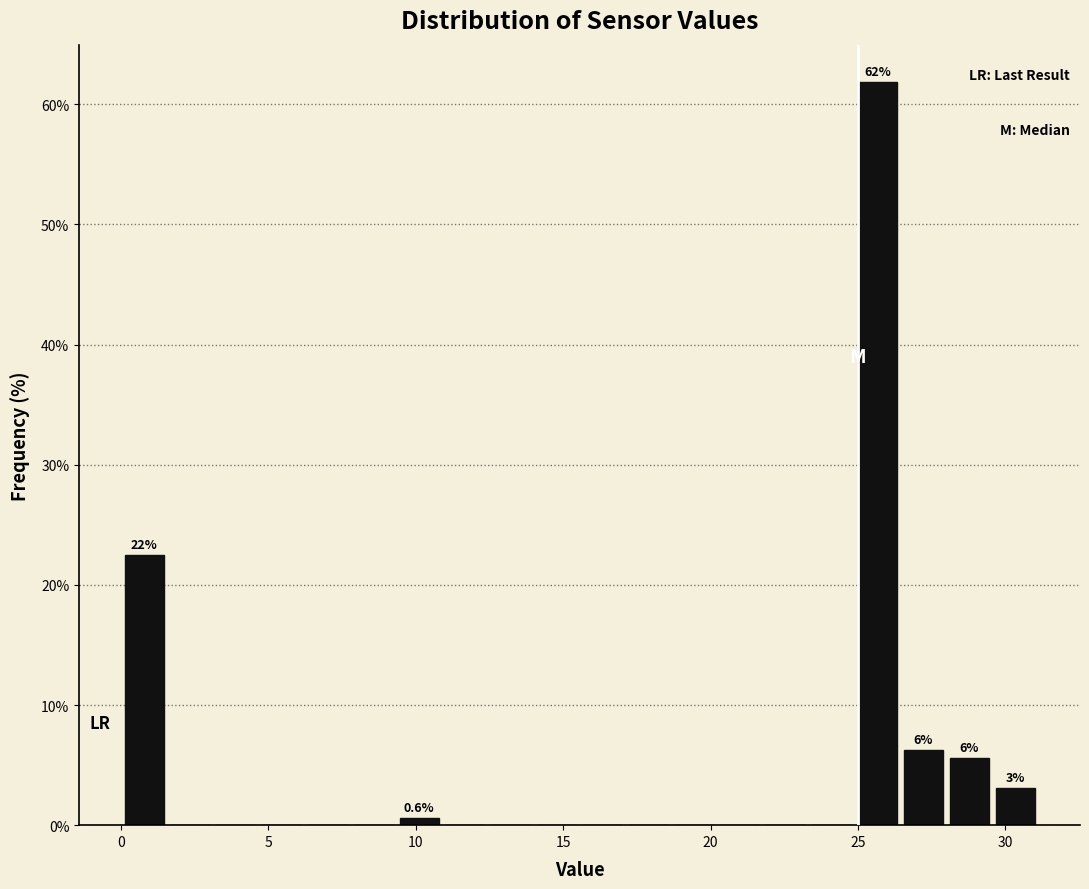

Around what value on the x-axis is the tallest bar? Give the approximate position of its centre, as read against the axis.

25.5